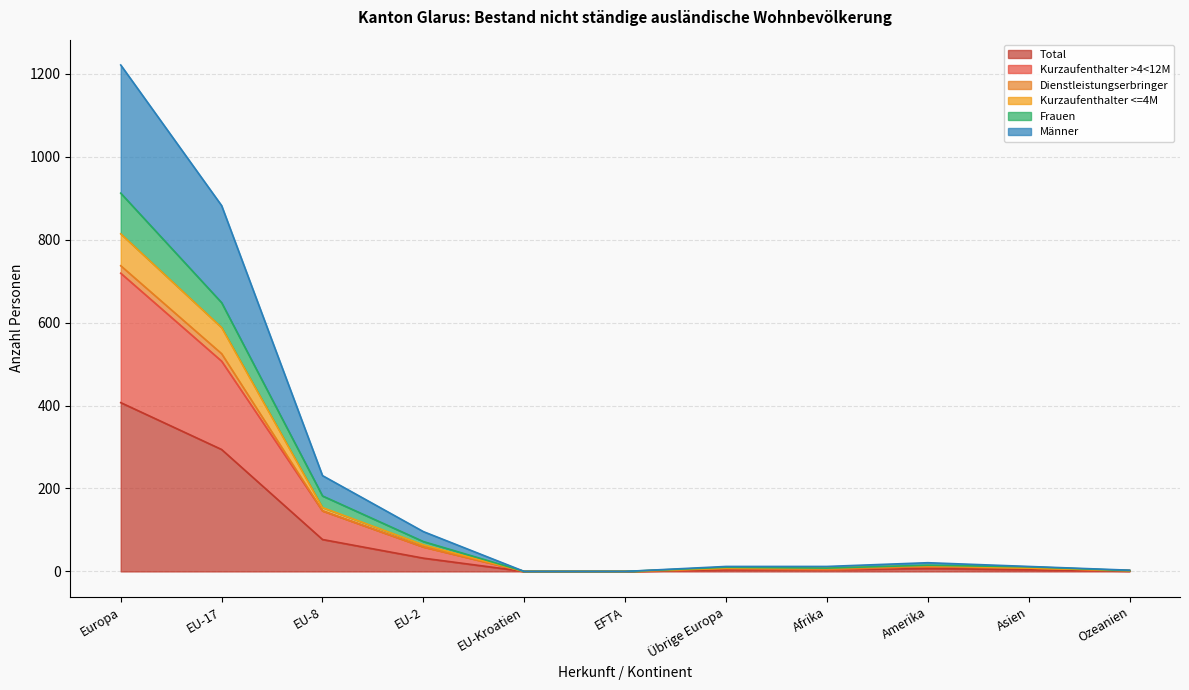

What is the difference between the highest and lowest values at EU-8?

154